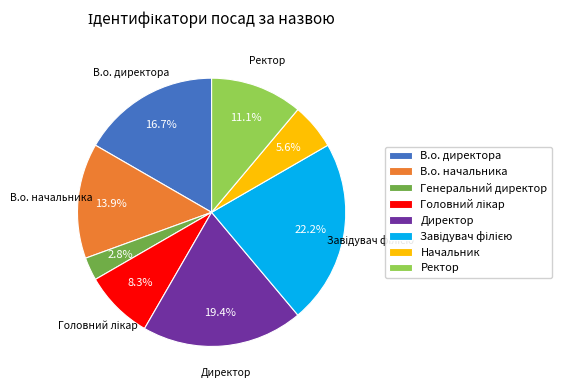

Does В.о. директора account for over 50% of the chart?

No